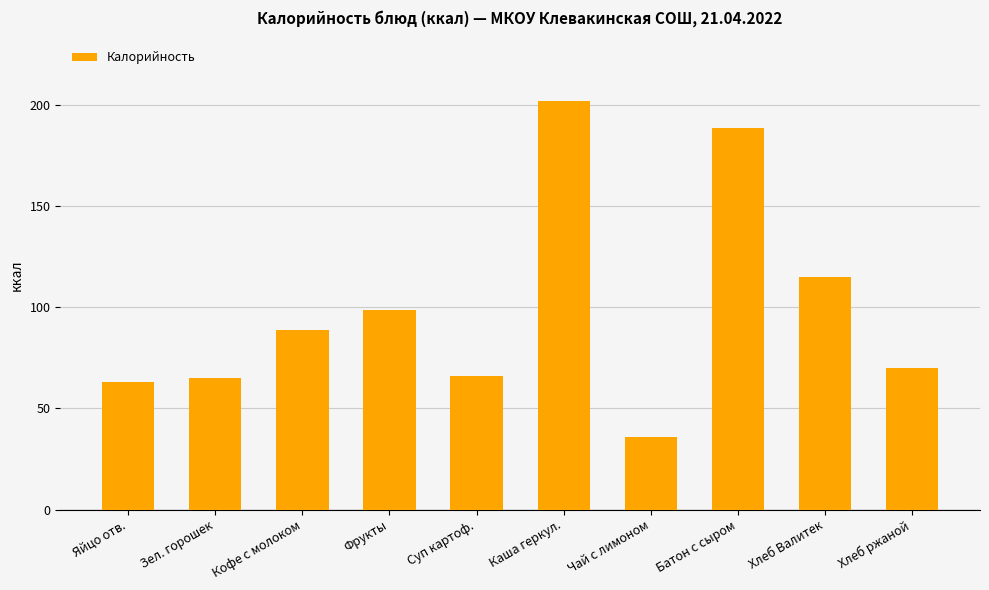

True or false: the data shows 7 at Чай с лимоном.

False